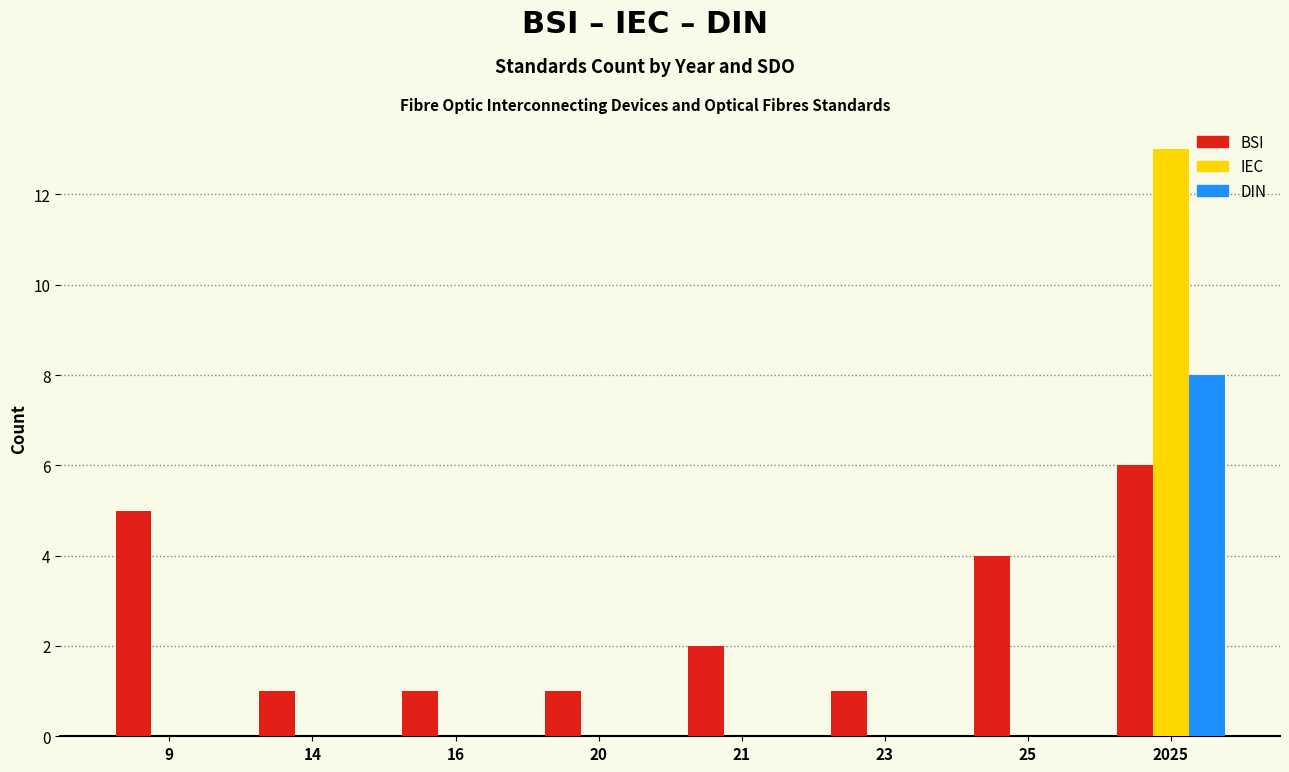

Reading right to left, what are all the values shown in this chart?

BSI: 2025=6	25=4	23=1	21=2	20=1	16=1	14=1	9=5
IEC: 2025=13	25=0	23=0	21=0	20=0	16=0	14=0	9=0
DIN: 2025=8	25=0	23=0	21=0	20=0	16=0	14=0	9=0